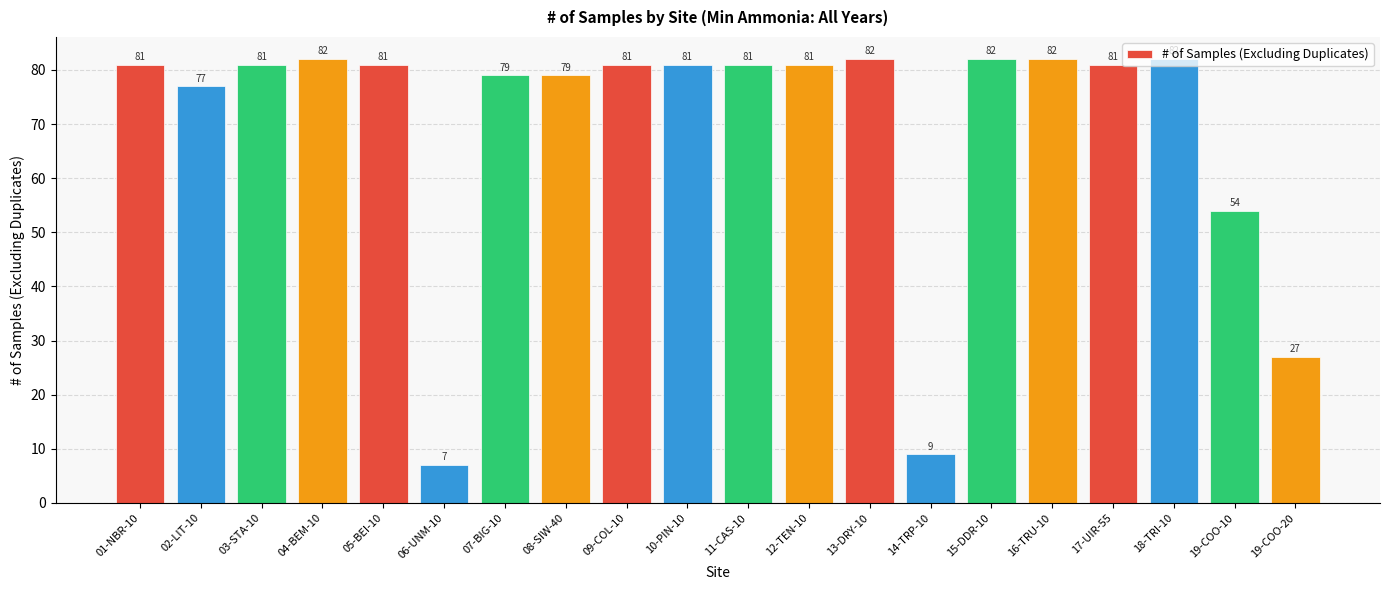

How many bars are there in total?

20